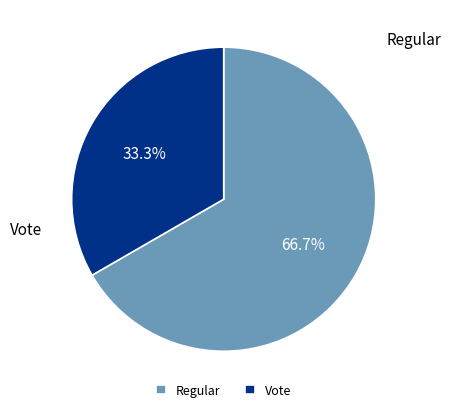

Is it true that Vote is 20% of the pie?

False